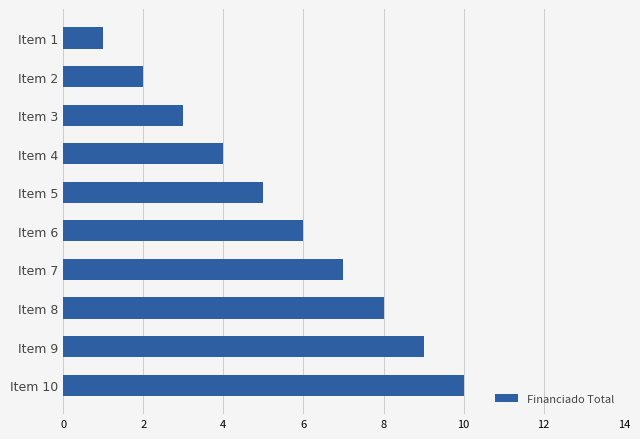

What is the change in value from Item 4 to Item 7?

+3